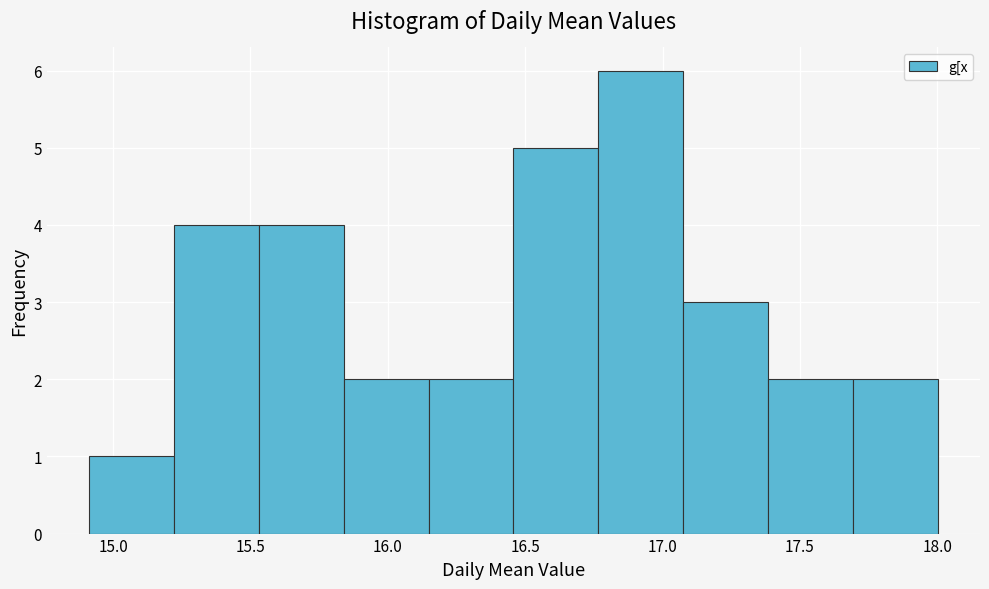

What is the height of the bar covering 17.05 to 17.40 on the x-axis? Neither the bar edges nor the heights are printed on the chart, so give them approximately, as read against the axes.

3